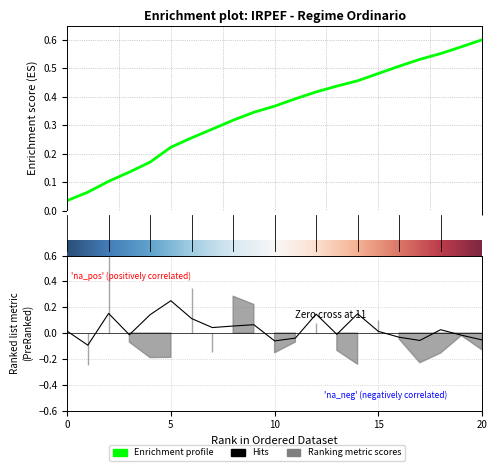

Reading left to right, what are all the values shown in this chart?

0.0	-0.1	0.2	-0.0	0.1	0.2	0.1	0.0	0.1	0.1	-0.1	-0.0	0.1	-0.0	0.1	0.0	-0.0	-0.1	0.0	-0.0	-0.1